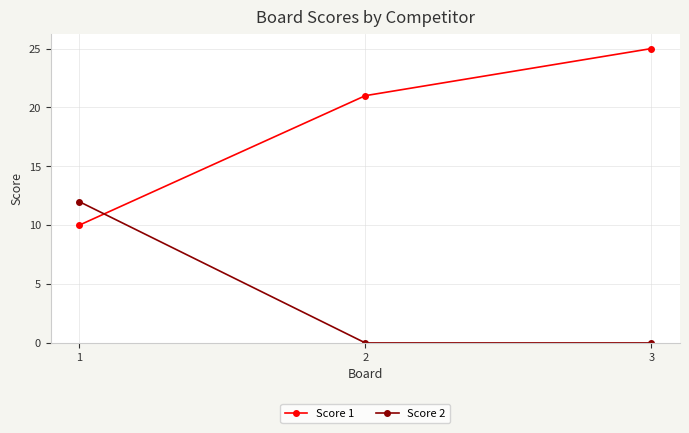

Is the value of Score 2 at 1 greater than the value of Score 1 at 1?

Yes